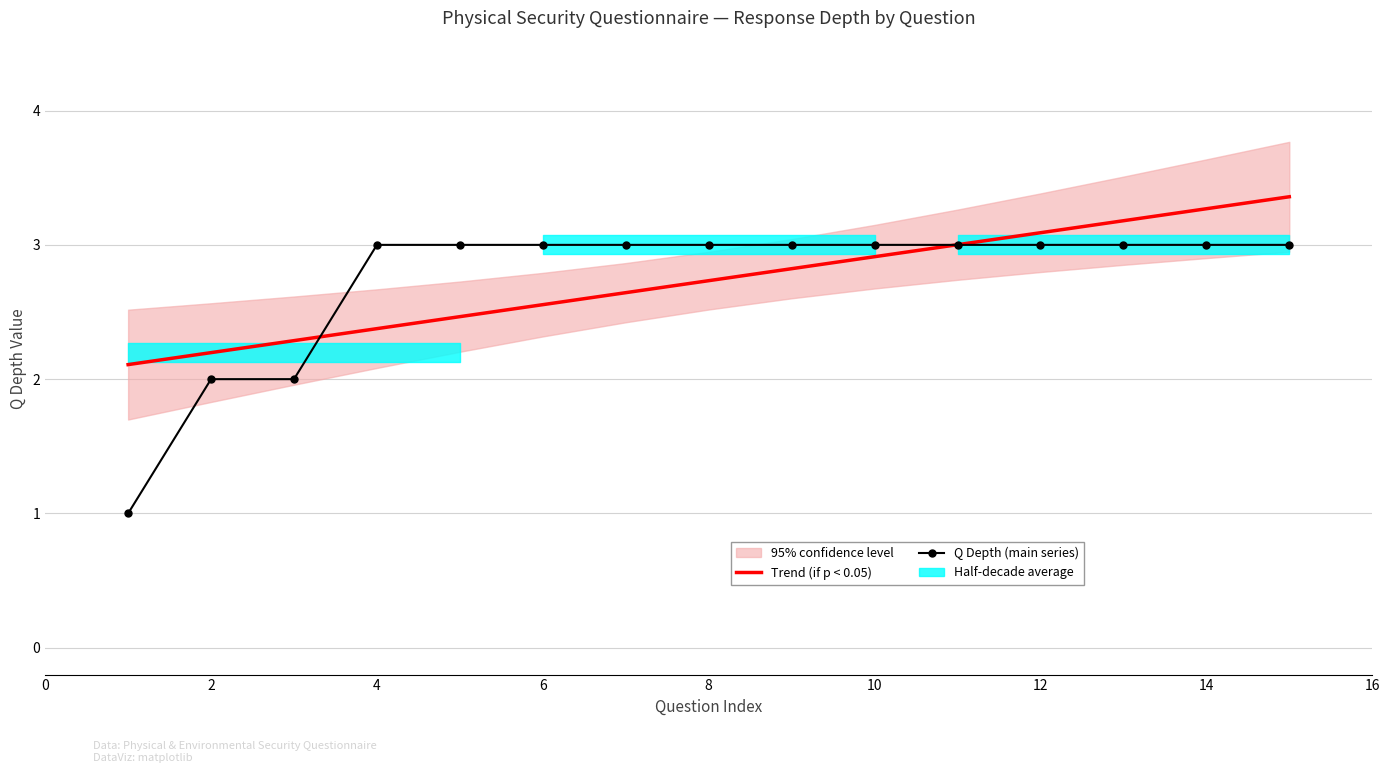

At which category does the chart reach its peak across all series?

14